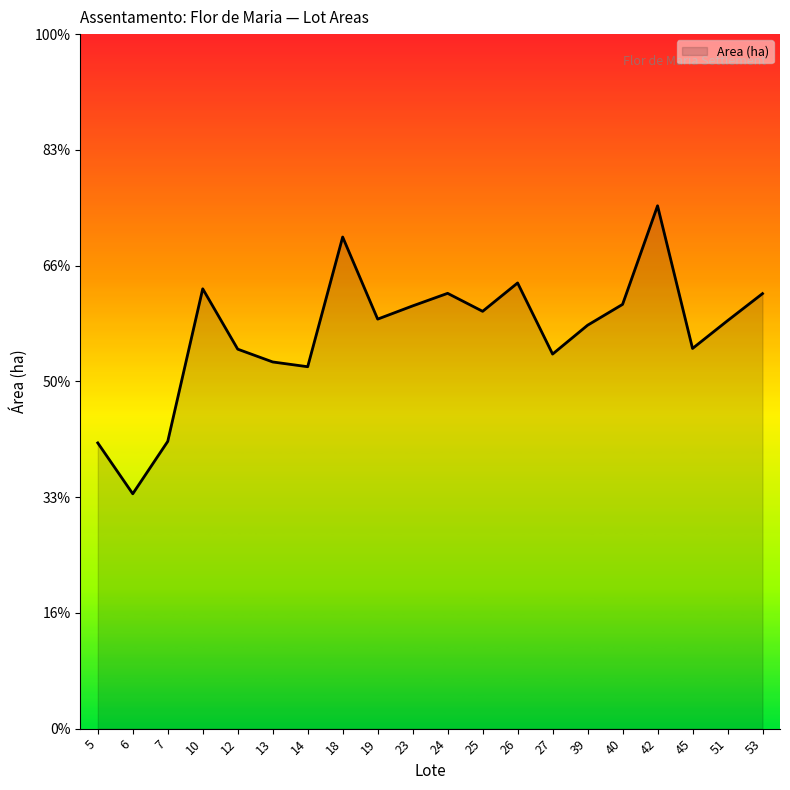

What is the difference between the values at 23 and 18?

0.6